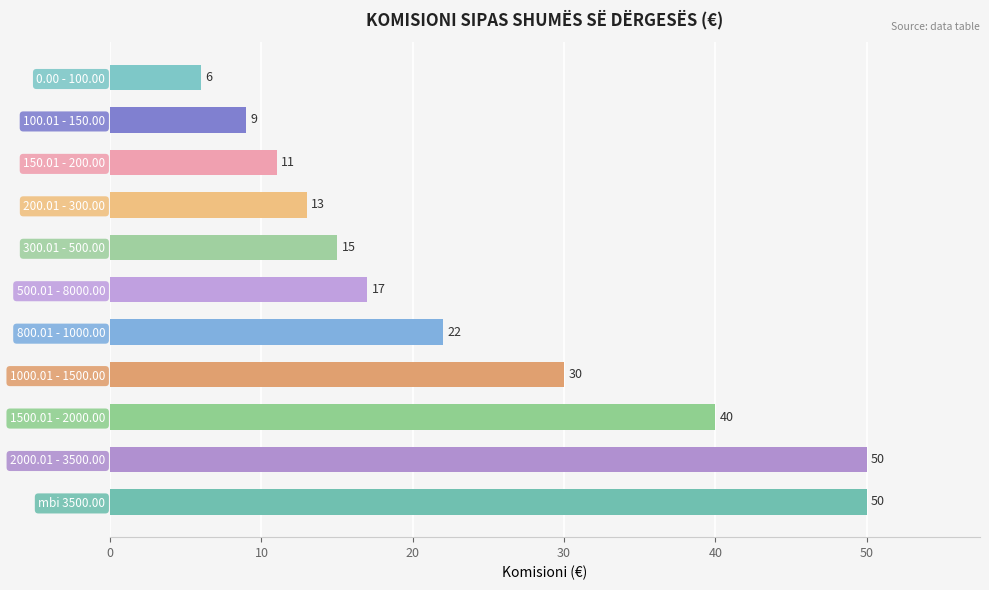

What is the sum of all values?

263